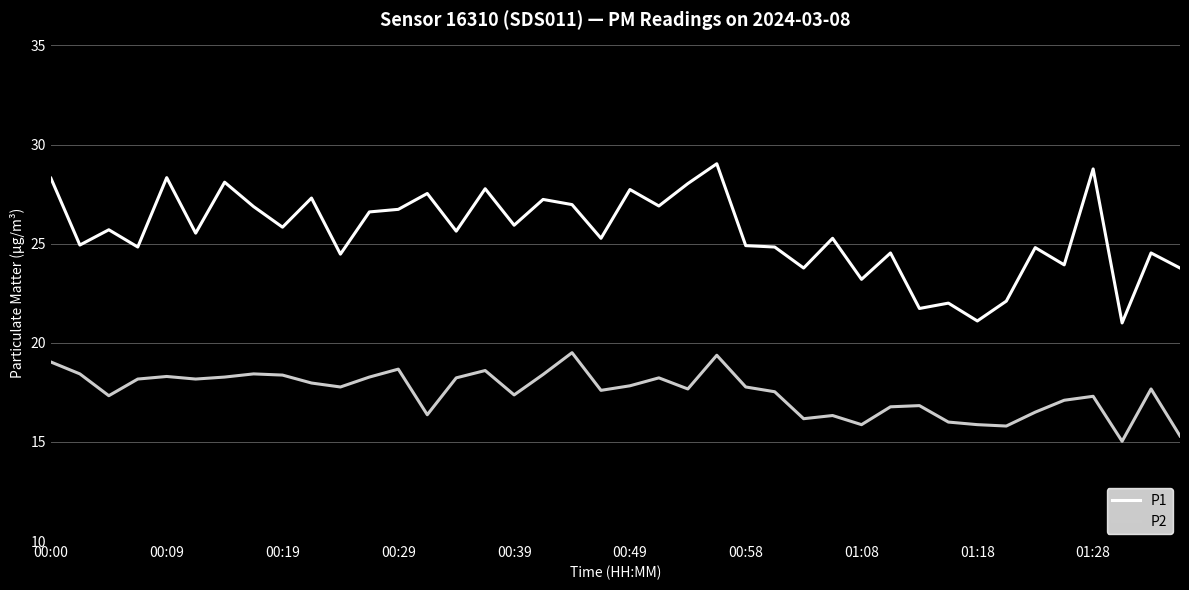

Which series has the largest total across all categories?

P1